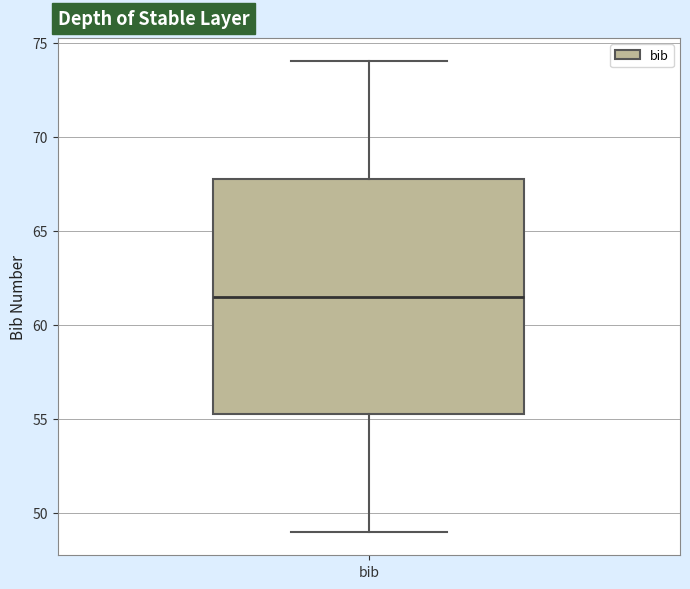

Read this box plot against the y-axis: the position of the median line, the range covered by the box, and the ends of both whiskers. The values are not printed on the chart, so give them approximately, as read against the axis.

median 61.5, box 55.5 to 68.0, whiskers 49.0 to 74.0